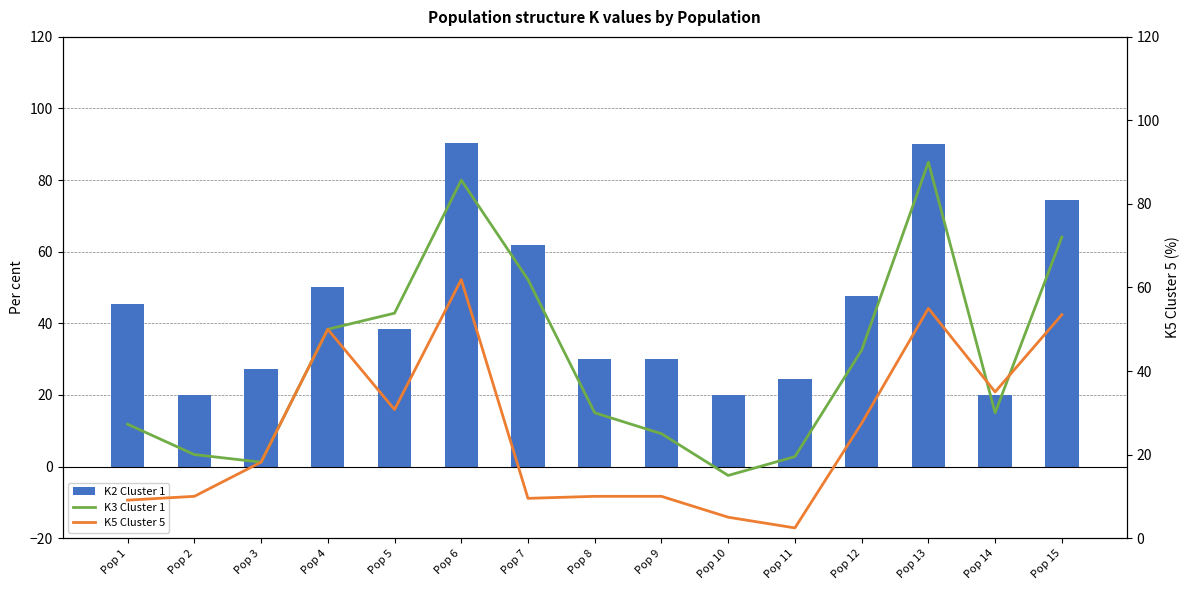

Rank the series by their maximum value, from lowest to highest.

K5 Cluster 5, K3 Cluster 1, K2 Cluster 1